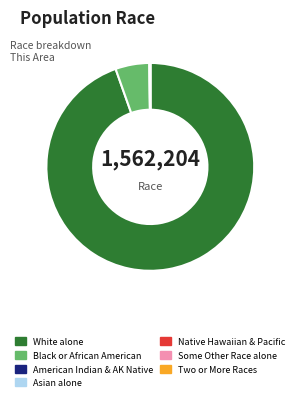

Does any single category account for the majority?

Yes